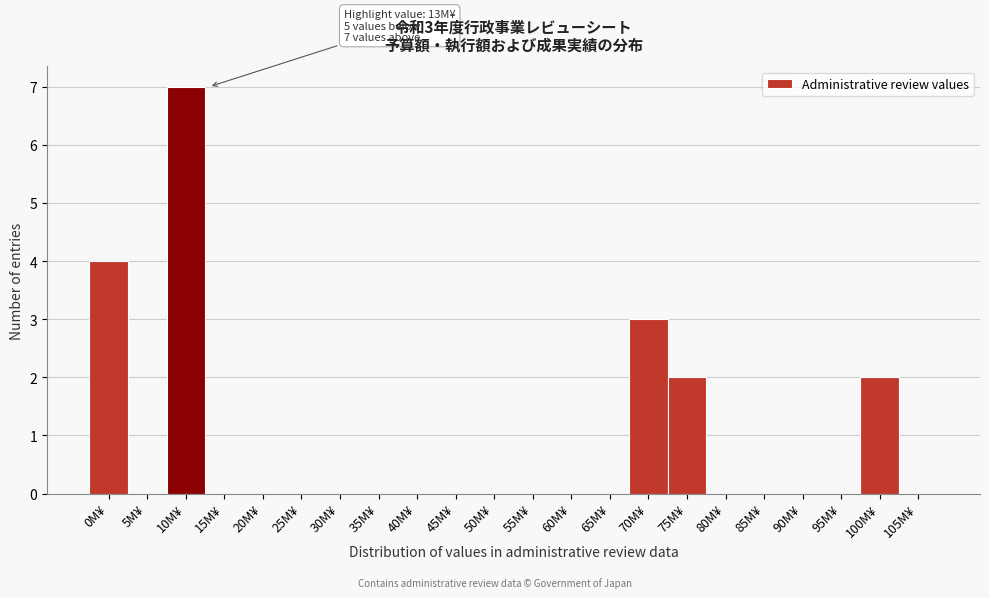

Reading right to left, transcribe all the data shown in this chart.

105M¥=0	100M¥=2	95M¥=0	90M¥=0	85M¥=0	80M¥=0	75M¥=2	70M¥=3	65M¥=0	60M¥=0	55M¥=0	50M¥=0	45M¥=0	40M¥=0	35M¥=0	30M¥=0	25M¥=0	20M¥=0	15M¥=0	10M¥=7	5M¥=0	0M¥=4